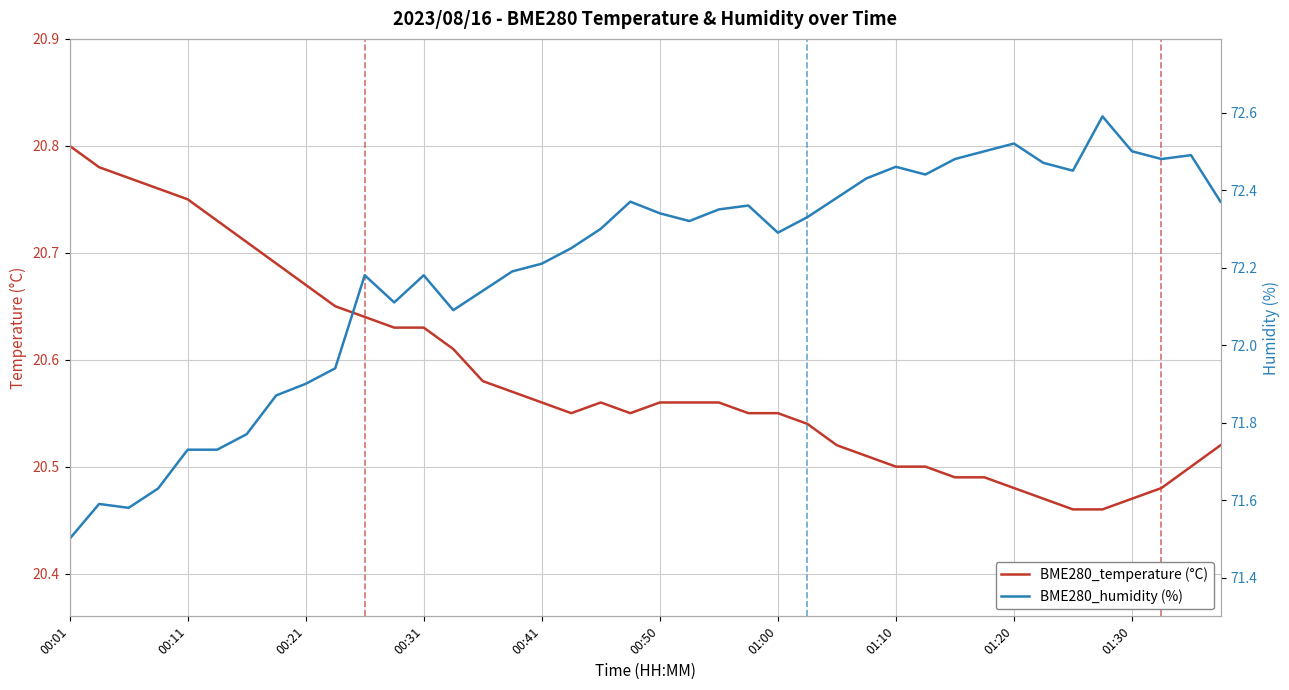

List the series in order of their overall mean, lowest first.

BME280_temperature (°C), BME280_humidity (%)